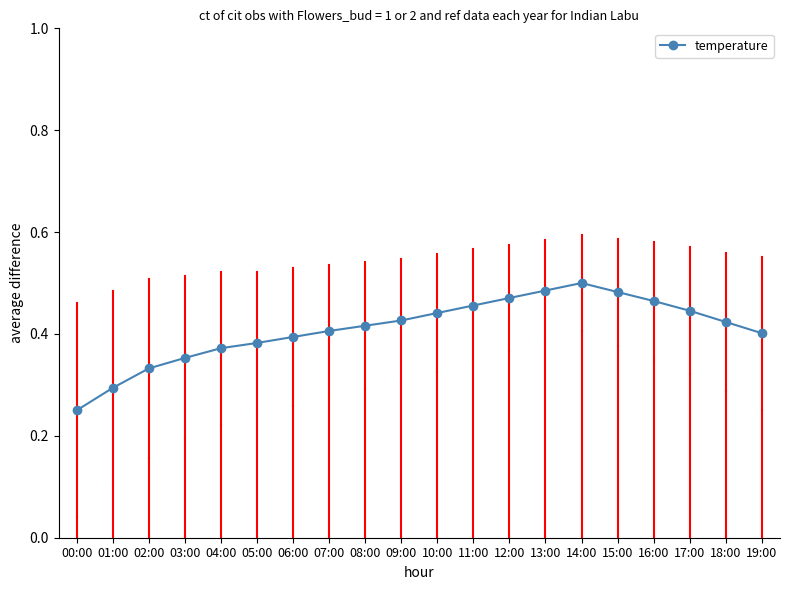

How many points are higher than both their immediate neighbors (excluding endpoints)?

1